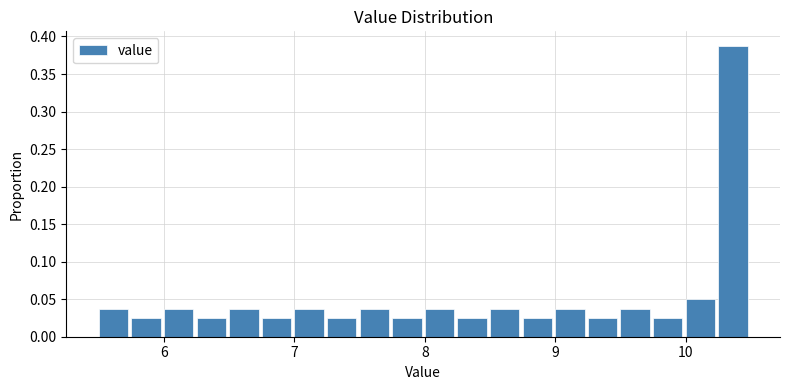

Around what value on the x-axis is the tallest bar? Give the approximate position of its centre, as read against the axis.

10.4